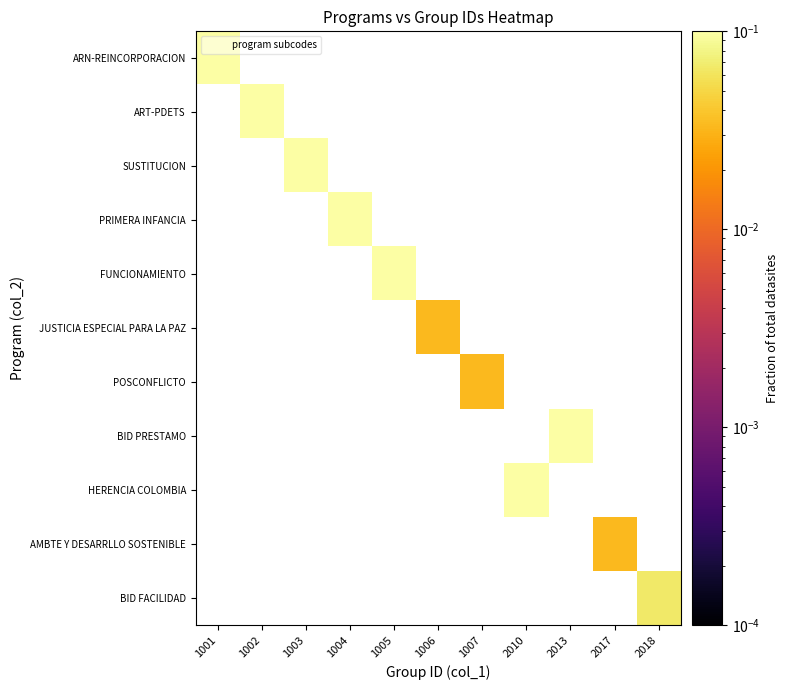

Between 1007 and 2018, which is larger?

1007